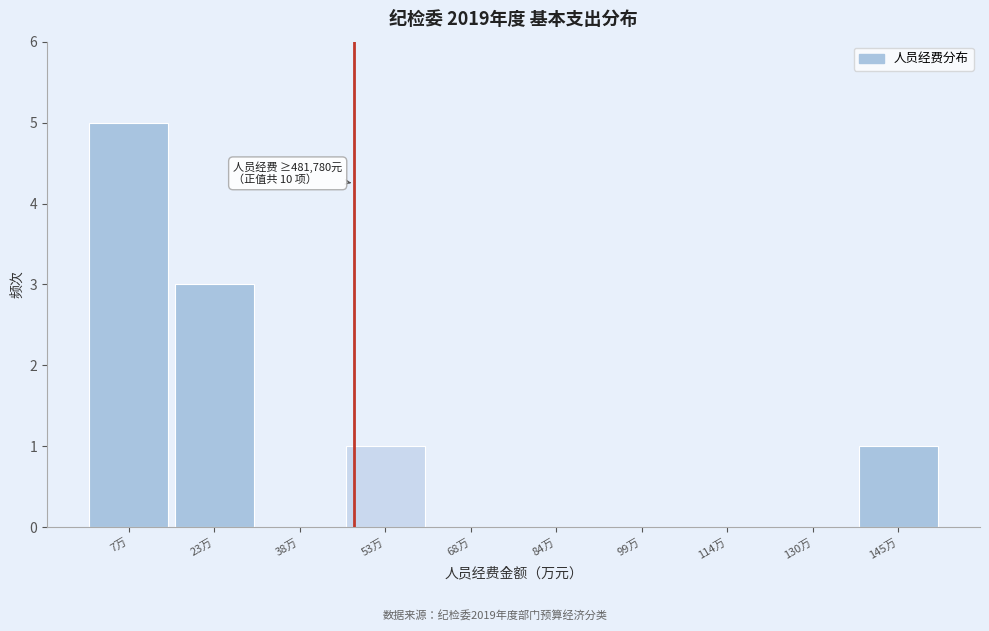

Reading left to right, what are all the values shown in this chart?

7万=5	23万=3	38万=0	53万=1	68万=0	84万=0	99万=0	114万=0	130万=0	145万=1